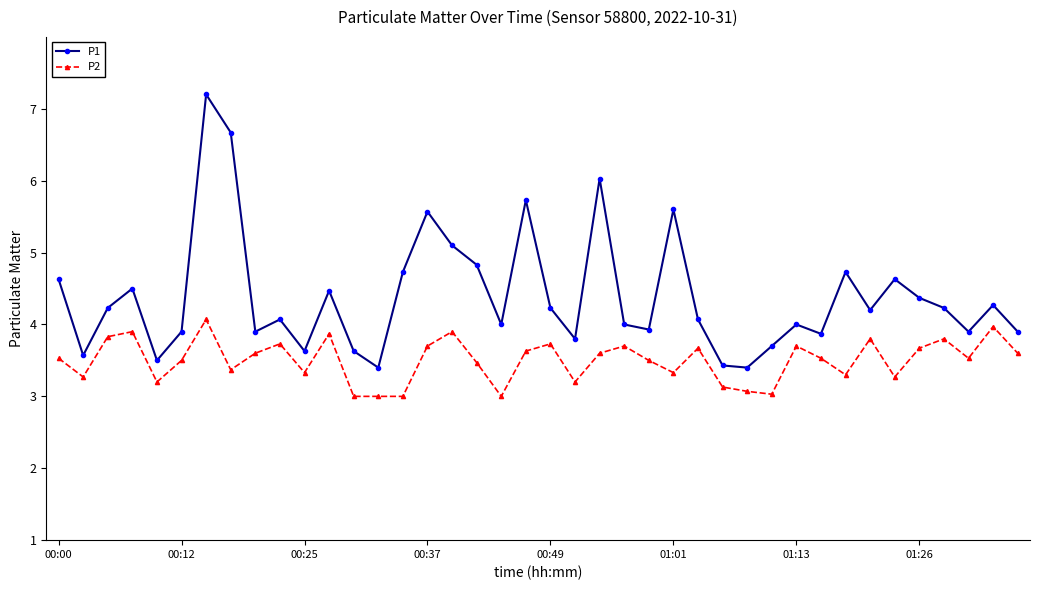

Rank the series by their average value, from lowest to highest.

P2, P1